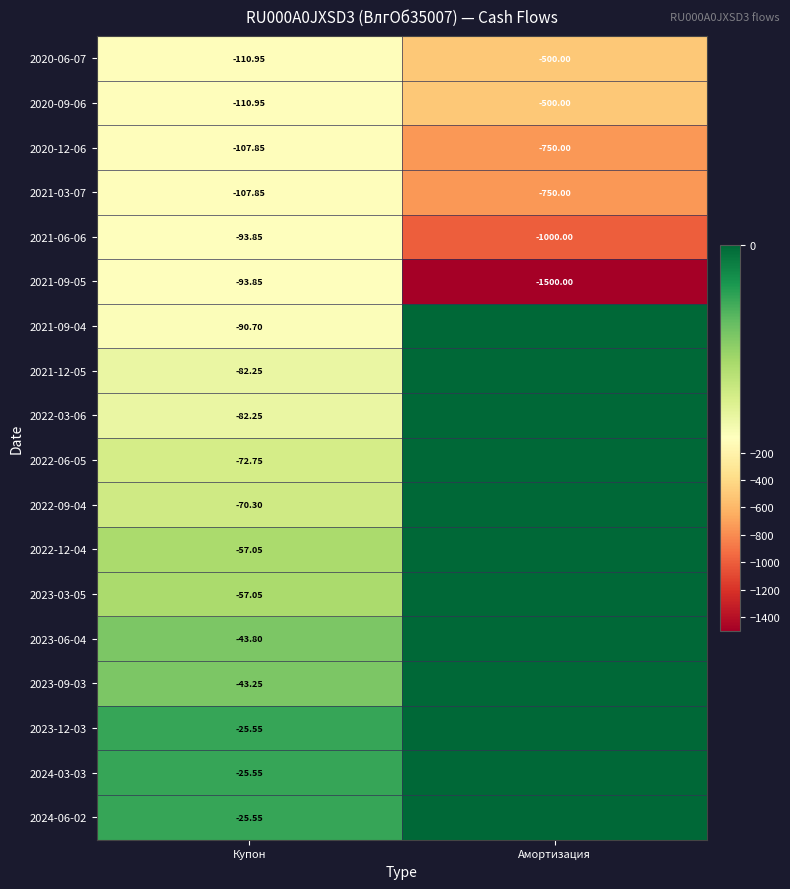

Rank the categories by 2020-06-07 value from lowest to highest.

Амортизация, Купон